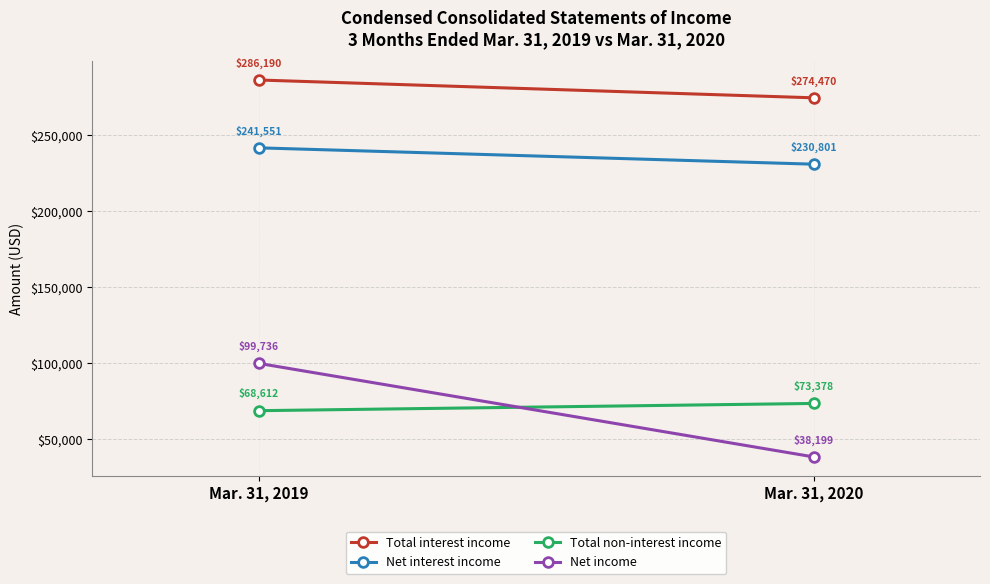

What is the spread (max minus min) of values at Mar. 31, 2020?

236271